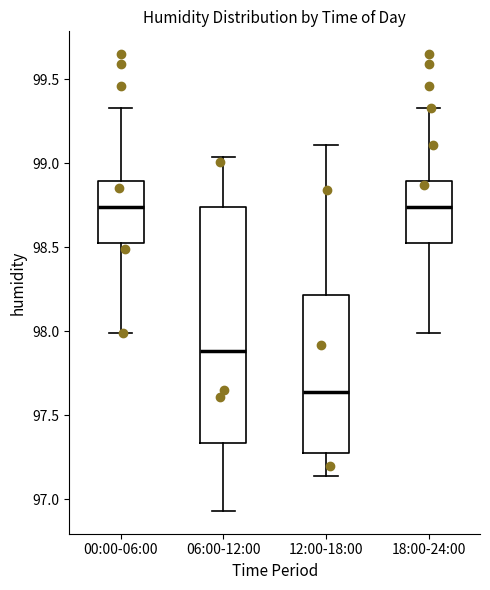

Which box has the lowest median line?

12:00-18:00